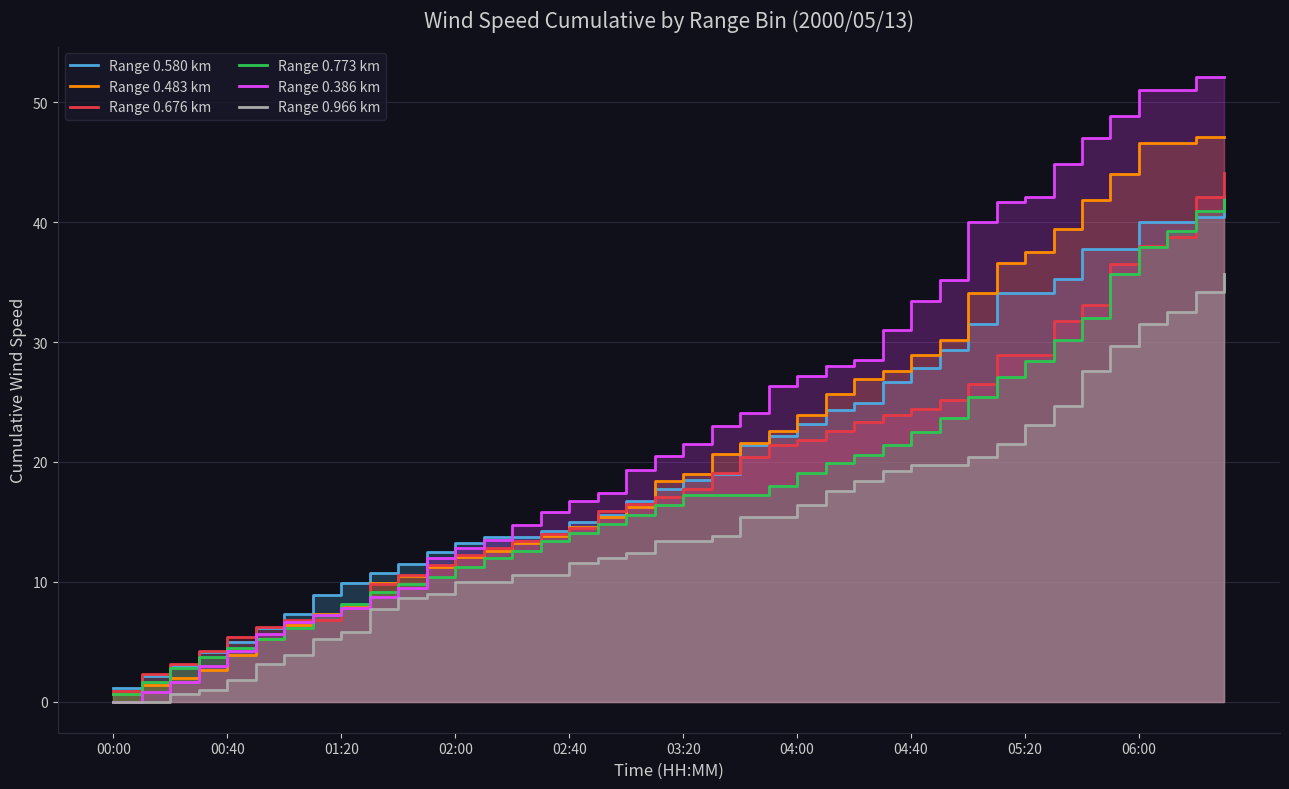

What is the label of the 3rd point from the left?

01:20